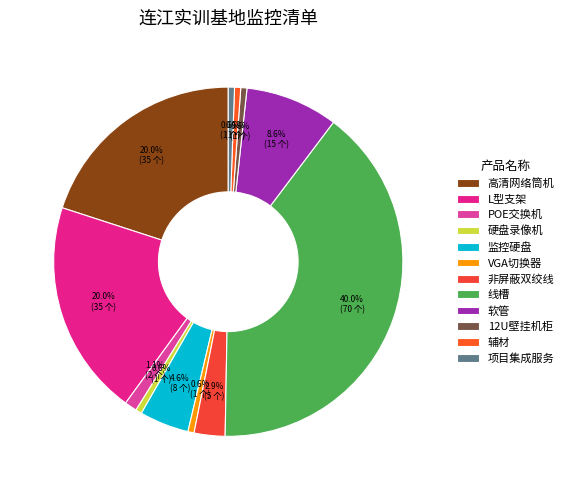

How many segments does this pie chart have?

12